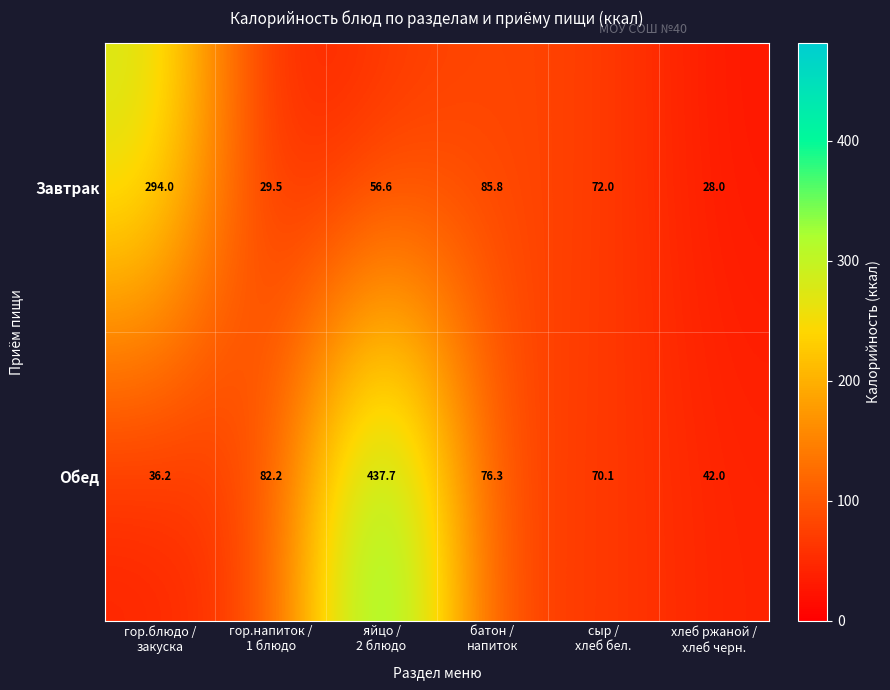

Rank the series by their average value, from lowest to highest.

Завтрак, Обед